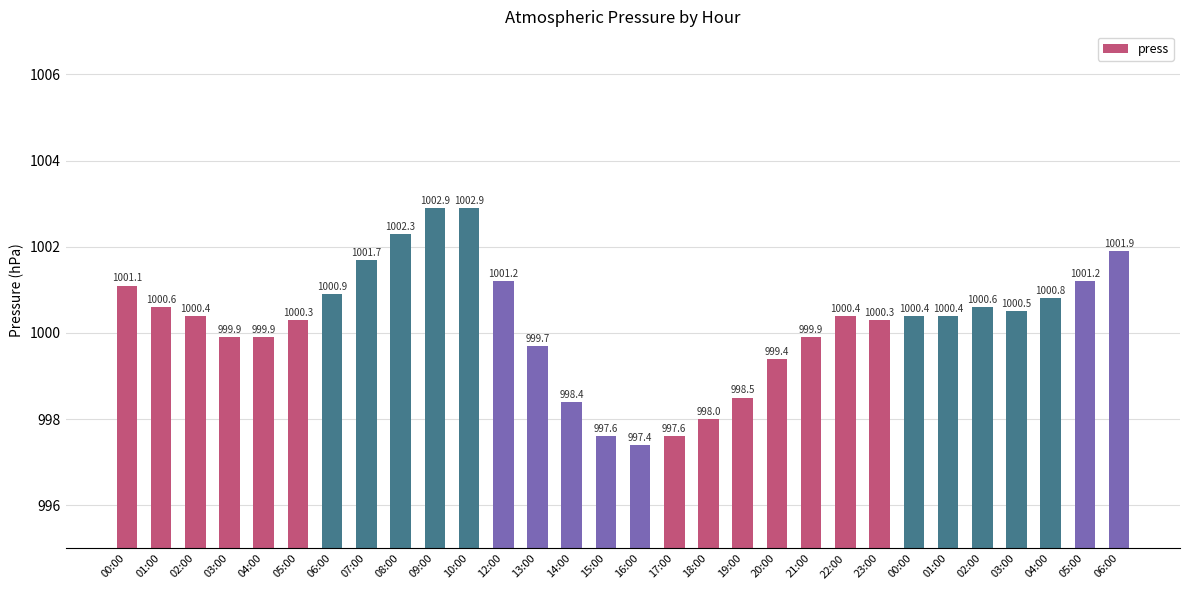

What is the difference between the maximum and minimum values?

5.5